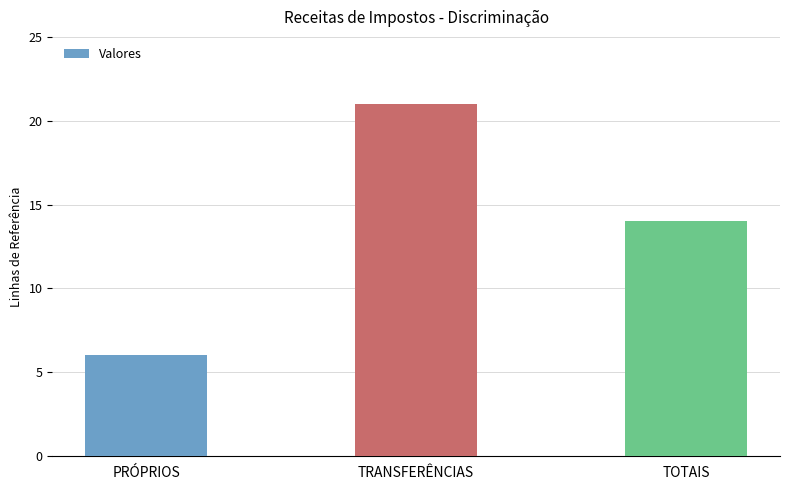

What is the label of the 3rd bar from the left?

TOTAIS